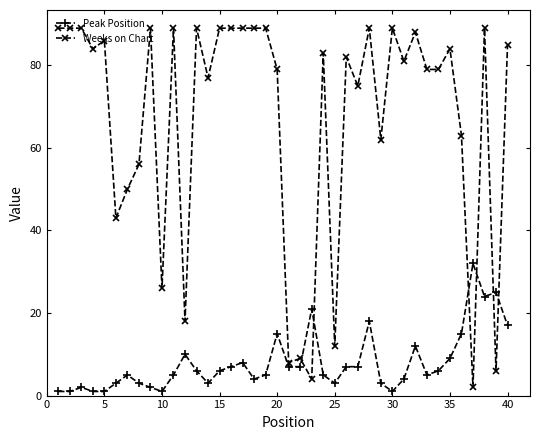

Reading right to left, transcribe all the data shown in this chart.

Peak Position: 17	25	24	32	15	9	6	5	12	4	1	3	18	7	7	3	5	21	7	7	15	5	4	8	7	6	3	6	10	5	1	2	3	5	3	1	1	2	1	1
Weeks on Chart: 85	6	89	2	63	84	79	79	88	81	89	62	89	75	82	12	83	4	9	8	79	89	89	89	89	89	77	89	18	89	26	89	56	50	43	86	84	89	89	89